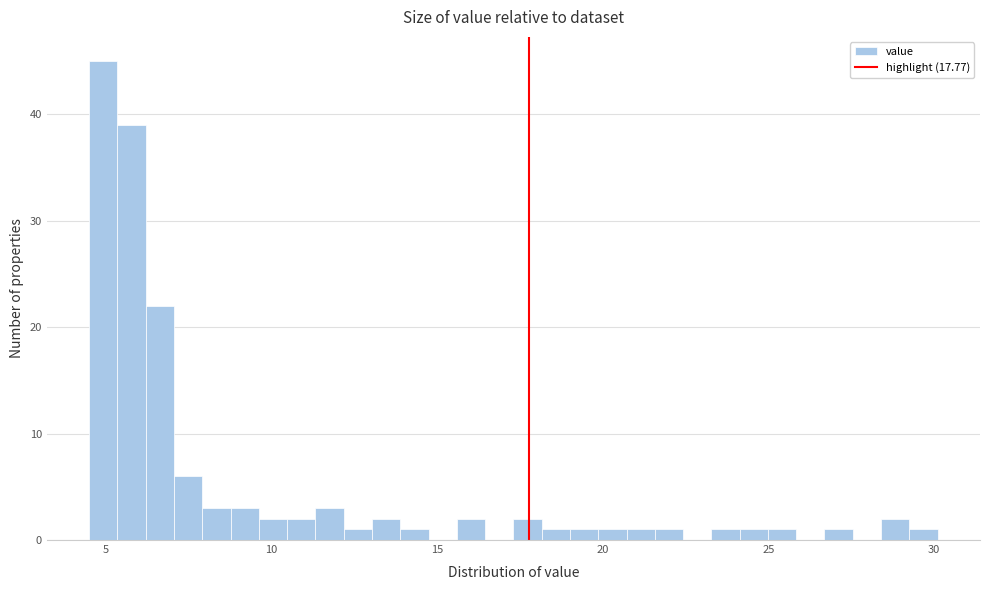

Around what value on the x-axis is the tallest bar? Give the approximate position of its centre, as read against the axis.

5.0